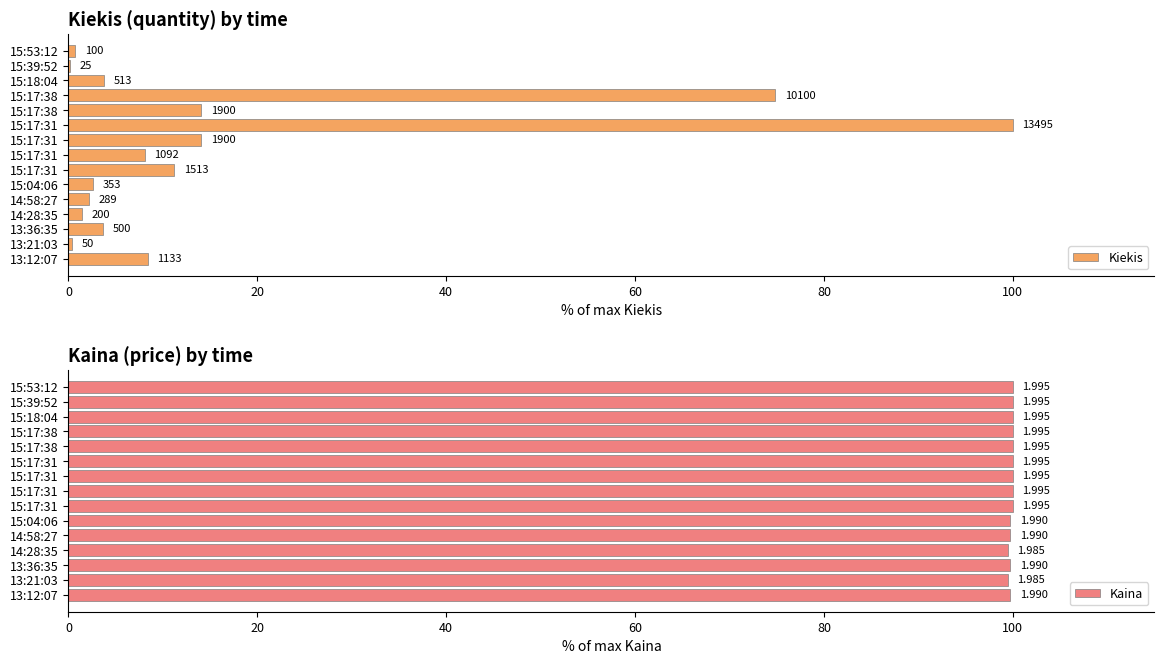

The Kiekis series shows 1.5 at 14:28:35. True or false?

True